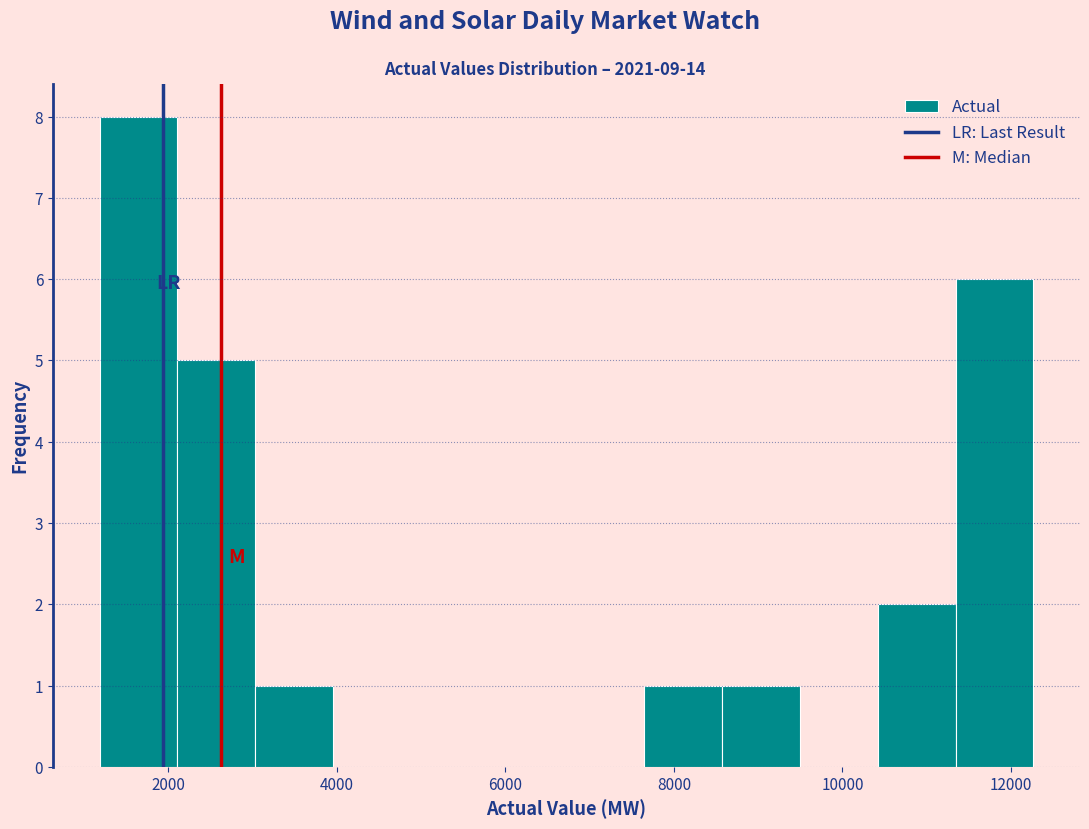

Reading left to right, list every bar in this chart as the range it spans on the x-axis followed by its height. Neither the bar edges nor the heights are printed on the chart, so give them approximately, as read against the axes.

1200 to 2200: 8
2200 to 3000: 5
3000 to 4000: 1
4000 to 4800: 0
4800 to 5800: 0
5800 to 6800: 0
6800 to 7600: 0
7600 to 8600: 1
8600 to 9400: 1
9400 to 10400: 0
10400 to 11400: 2
11400 to 12200: 6